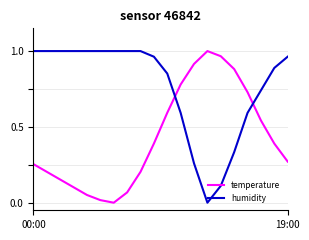

Which series has the largest total across all categories?

humidity